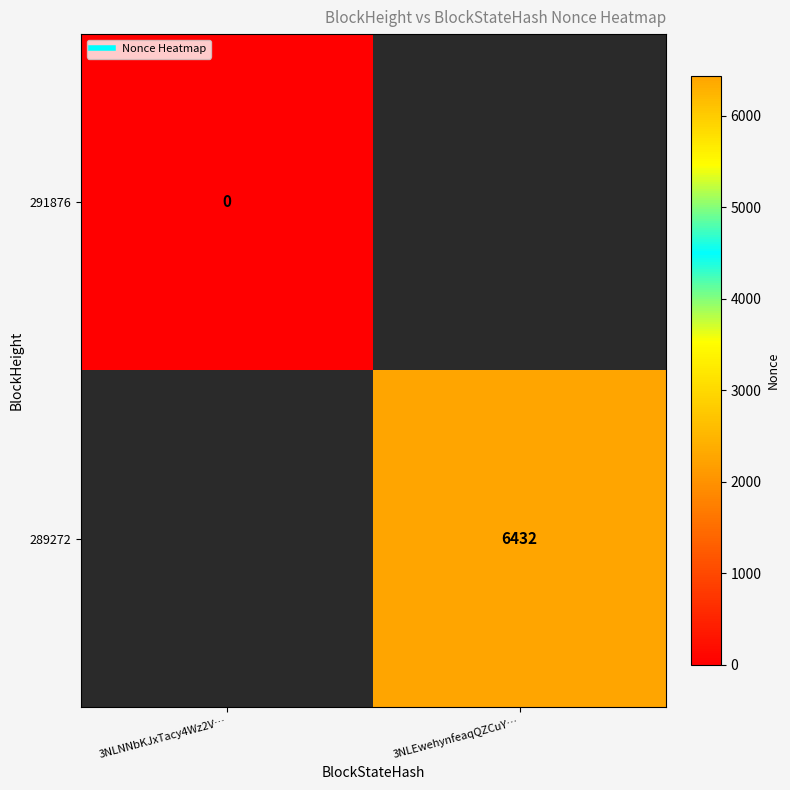

Is the value of 289272 at 3NLEwehynfeaqQZCuY… greater than the value of 291876 at 3NLNNbKJxTacy4Wz2V…?

Yes